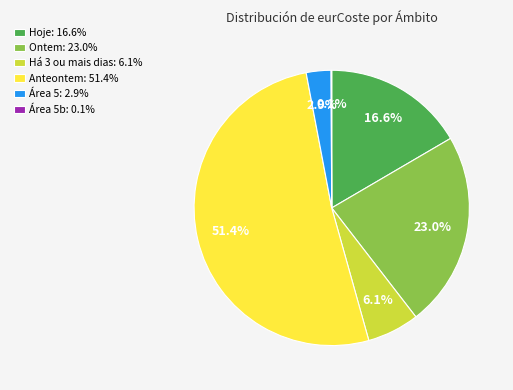

Does any single category account for the majority?

Yes